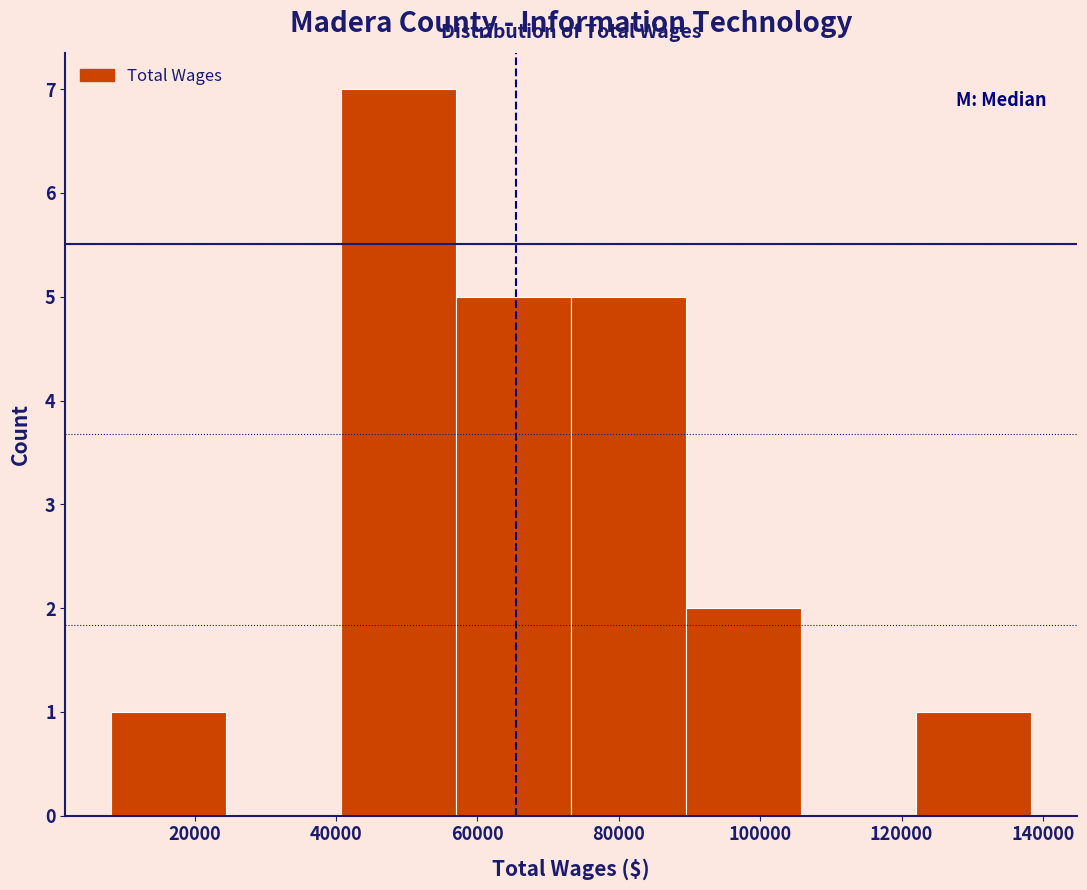

What is the height of the bar covering 40000 to 58000 on the x-axis? Neither the bar edges nor the heights are printed on the chart, so give them approximately, as read against the axes.

7